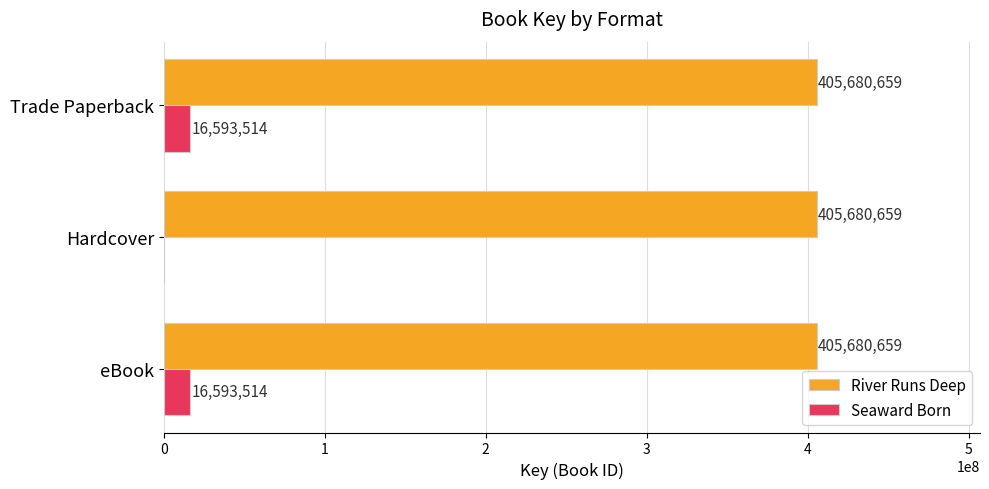

What is the total value across all series at Trade Paperback?

422274173